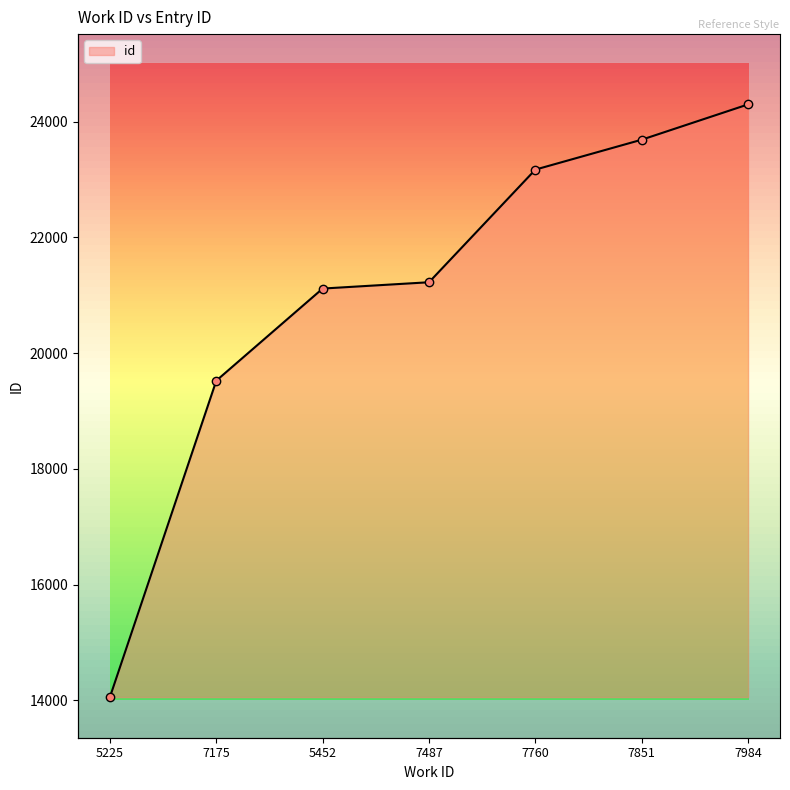

Approximately how many times larger is the value at 5452 compared to 7487?

1.0